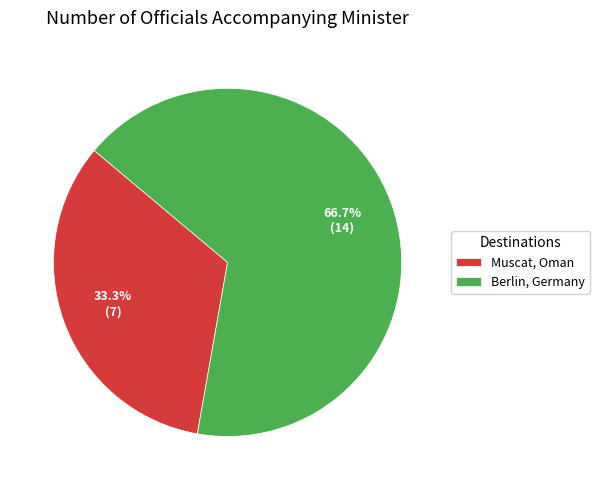

How much of the chart is everything except Berlin, Germany?

33.3%